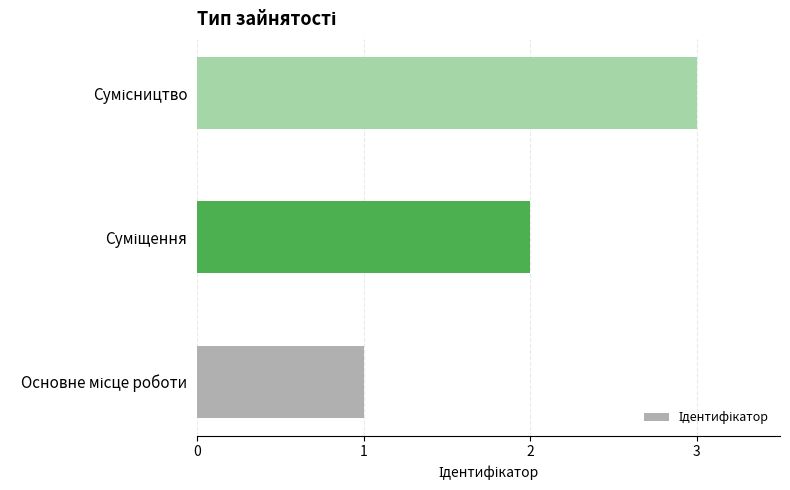

What is the sum of all values?

6